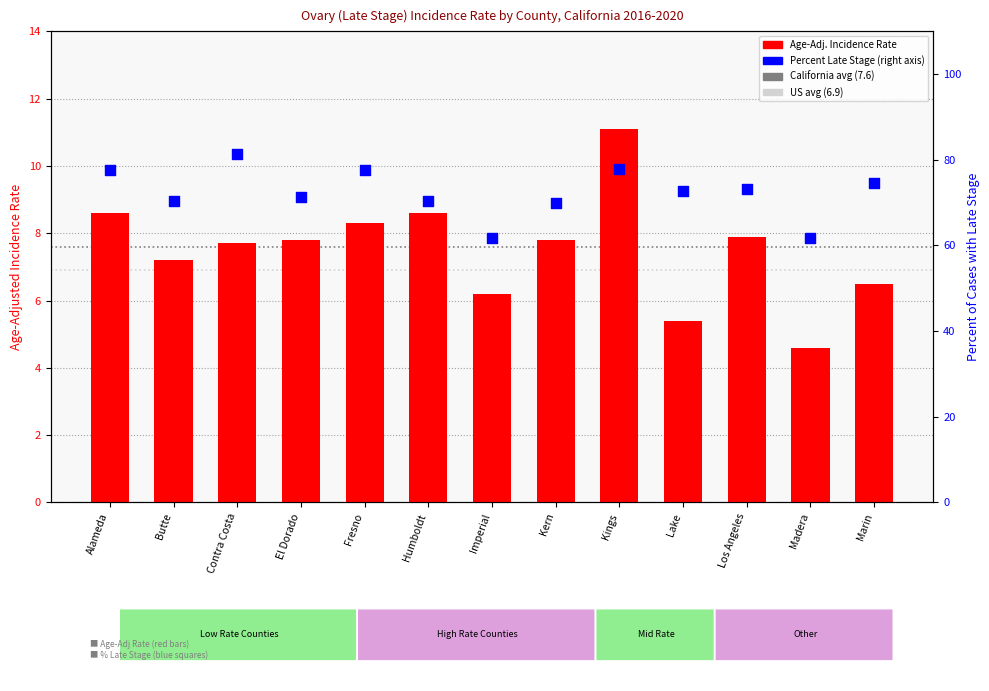

Which series contains the lowest Y value?

Age-Adj. Incidence Rate